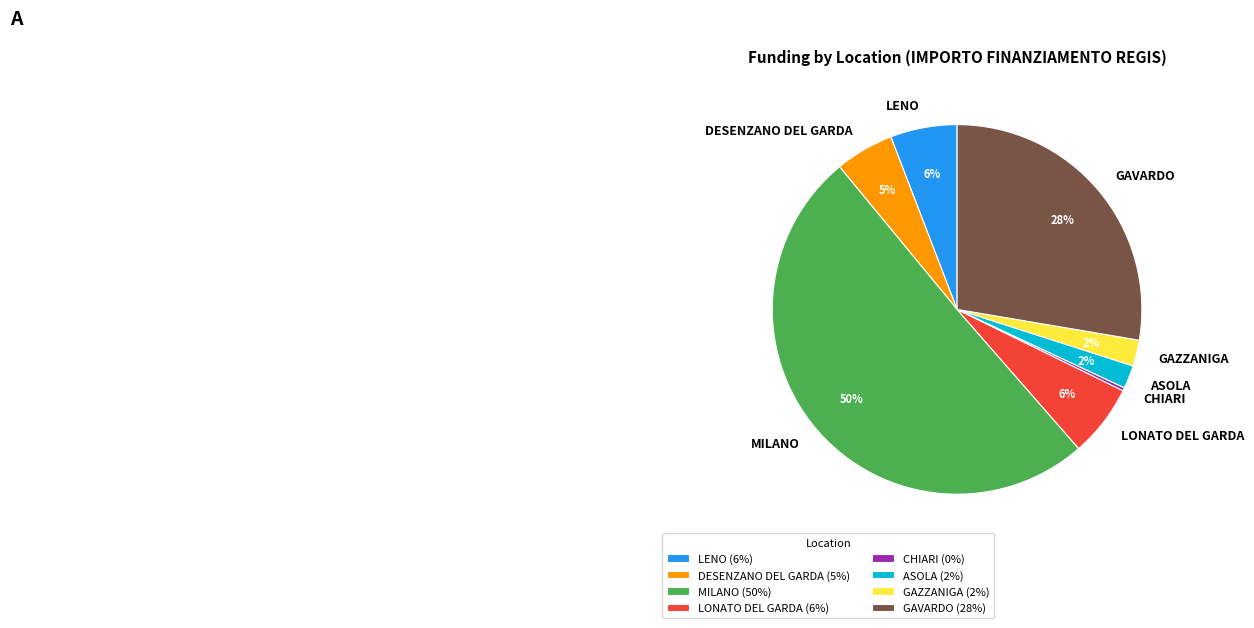

Does GAZZANIGA represent more than half of the total?

No